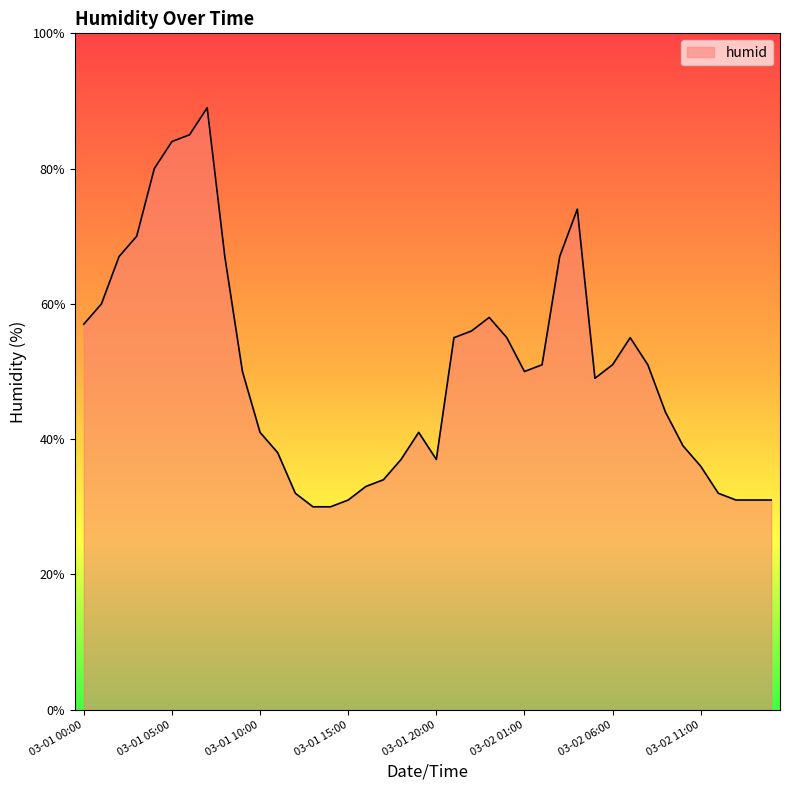

What is the maximum value shown in the chart?

89